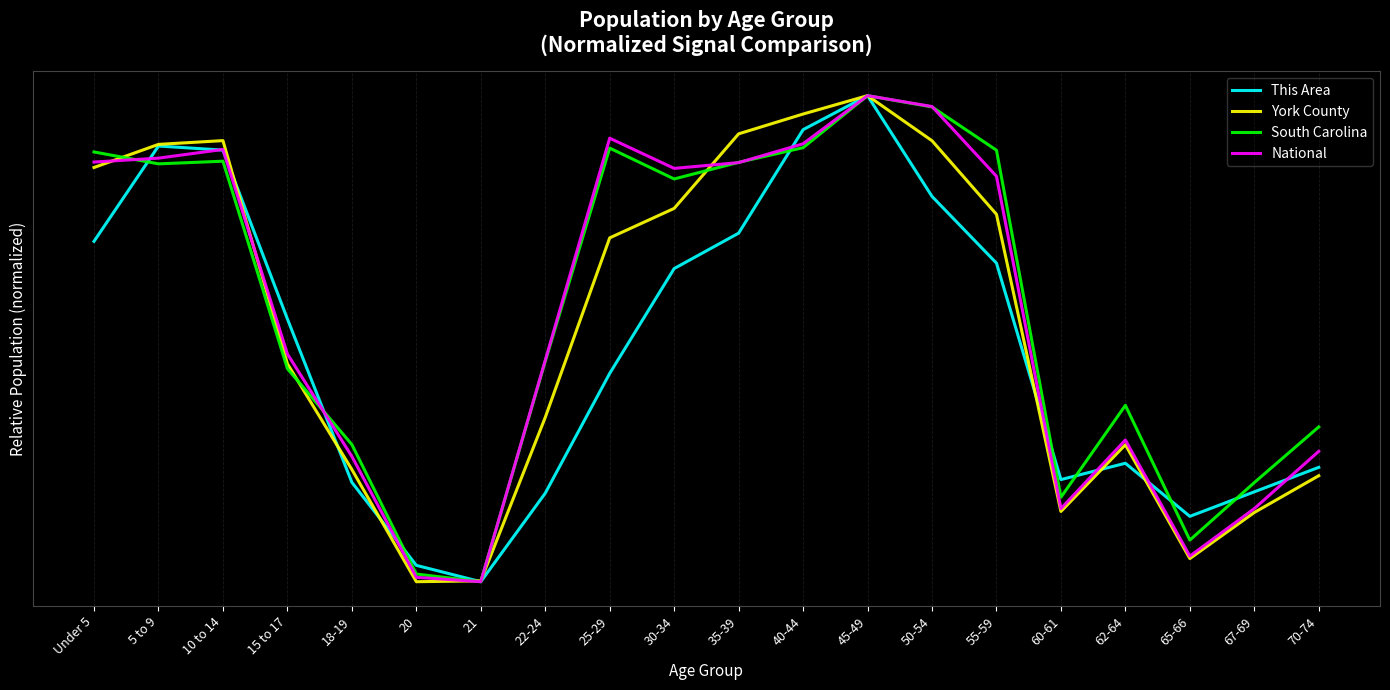

What is the label of the 5th point from the right?

60-61